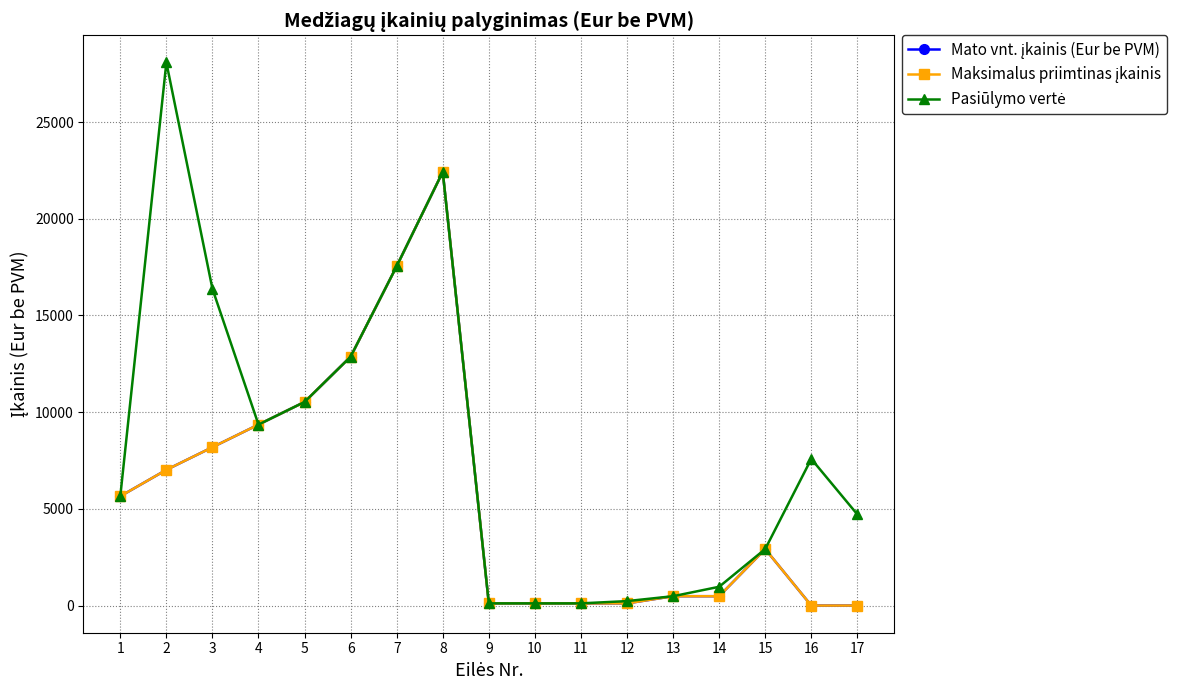

True or false: Maksimalus priimtinas įkainis and Mato vnt. įkainis (Eur be PVM) intersect in this chart.

False